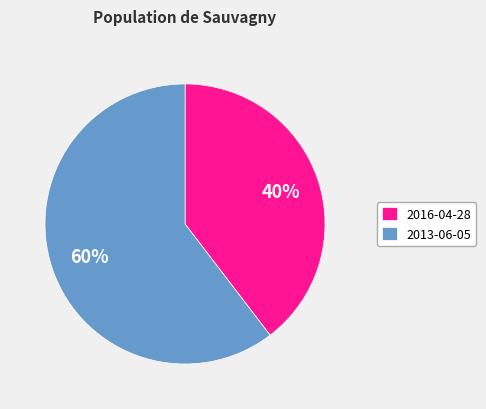

To the nearest percent, what is the combined percentage of 2016-04-28 and 2013-06-05?

100%